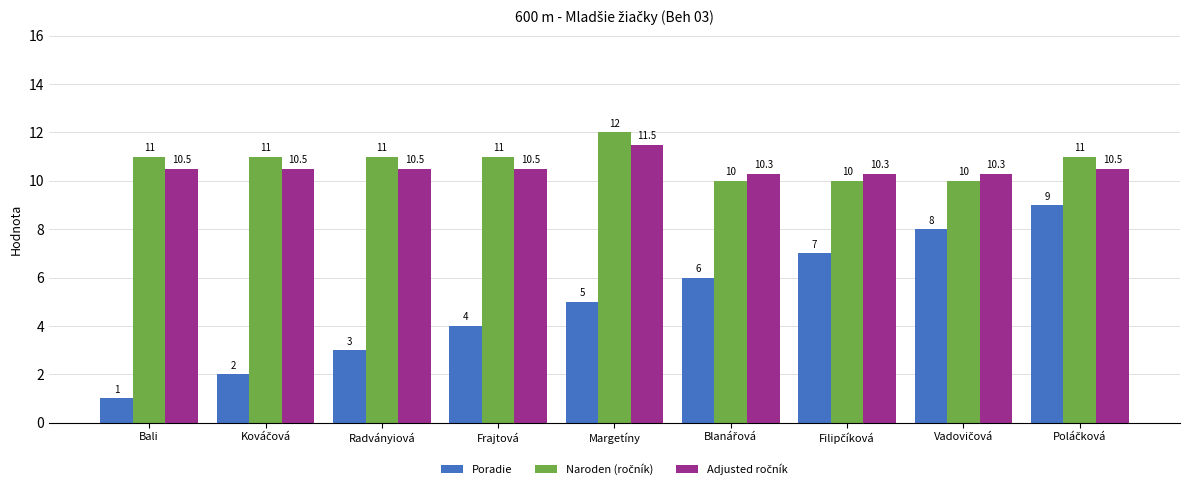

The Poradie series shows 4.0 at Frajtová. True or false?

True